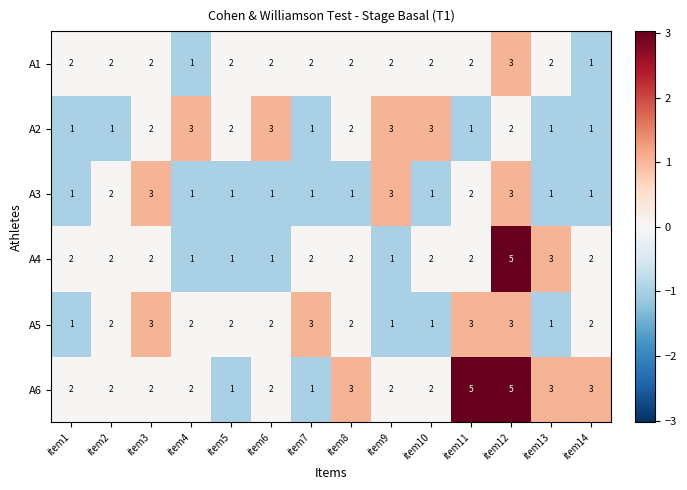

Which series changed the most between item11 and item12?

A4